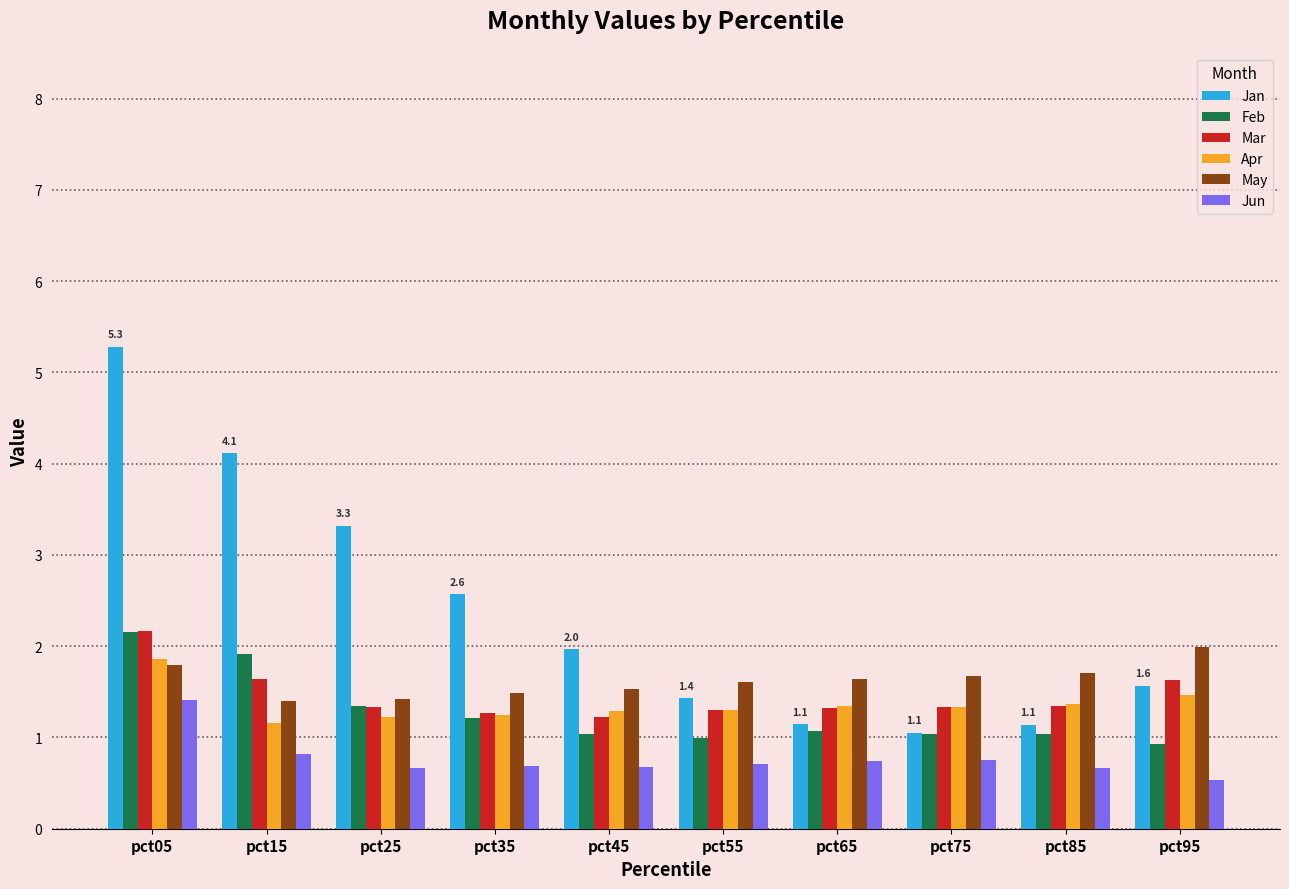

Is the value of Feb at pct05 greater than the value of May at pct95?

Yes